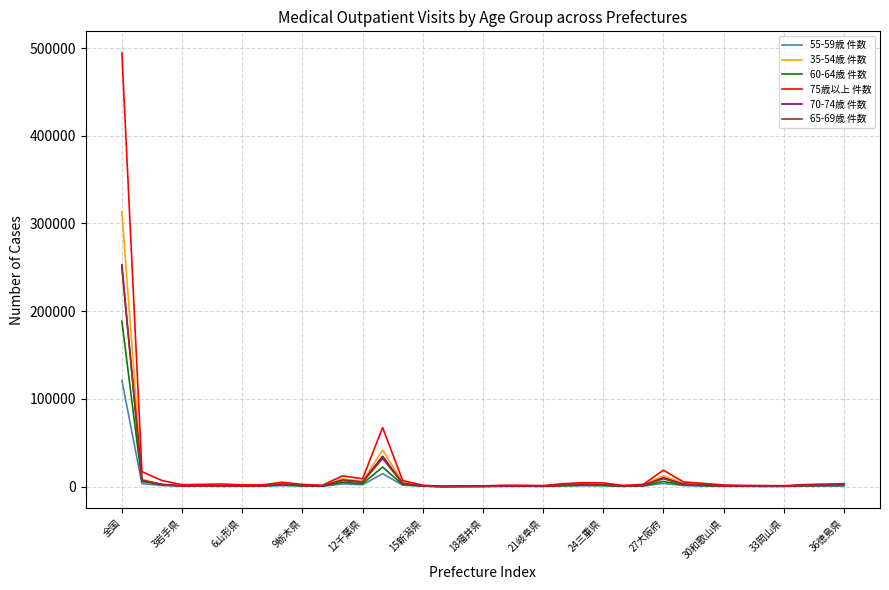

What is the maximum value shown in the chart?

494296